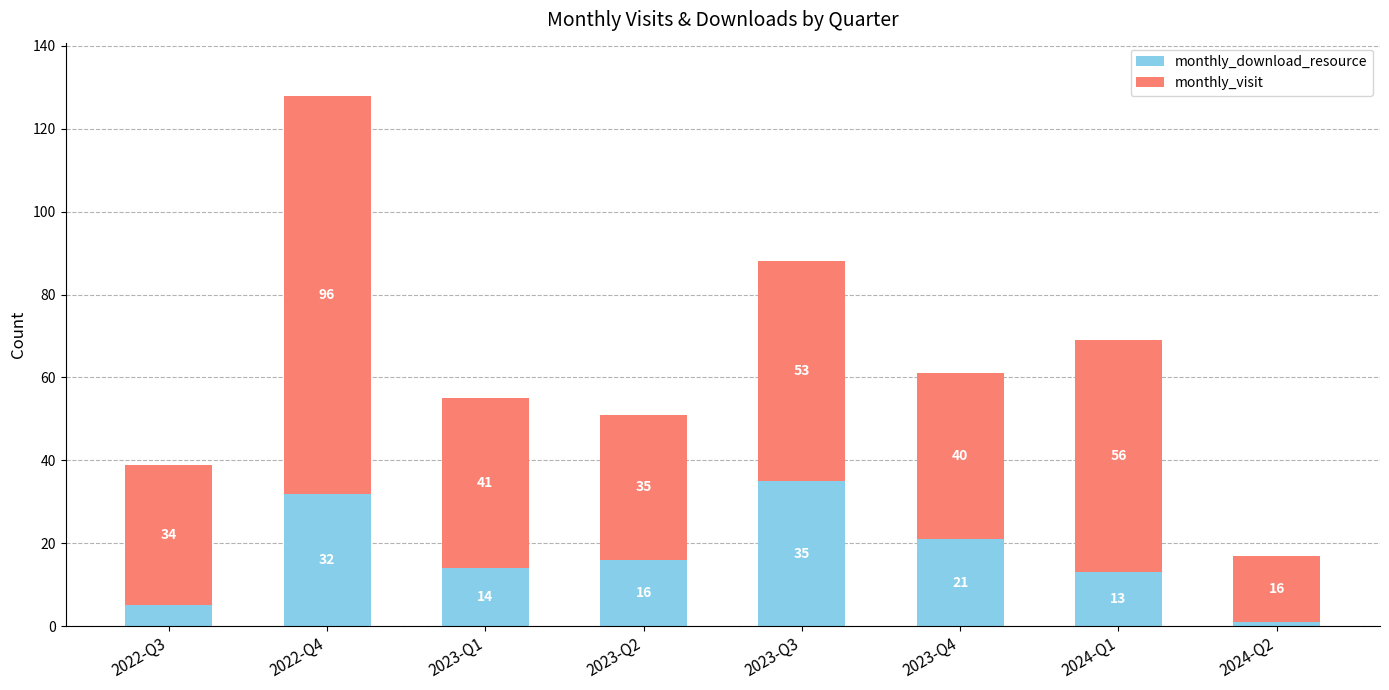

Is it true that monthly_download_resource equals 32 at 2022-Q4?

True